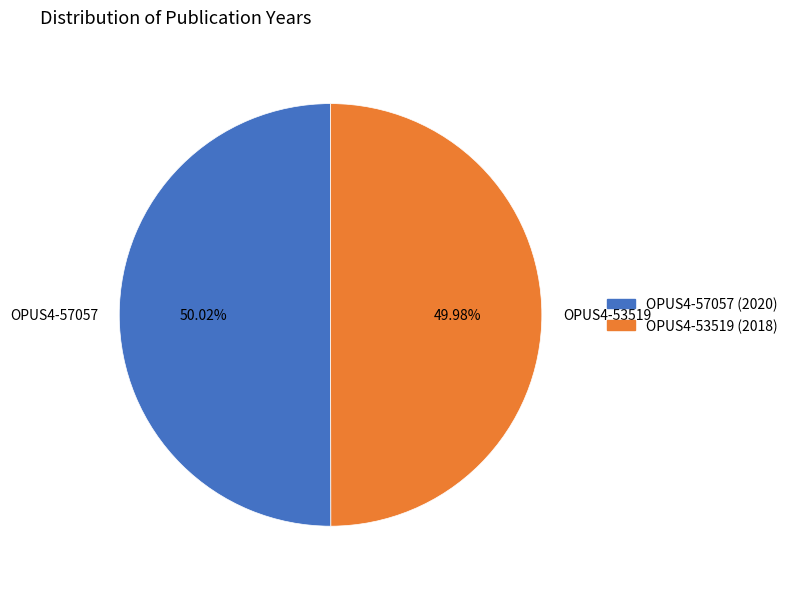

Do OPUS4-57057 (2020) and OPUS4-53519 (2018) together represent more than half of the pie?

Yes